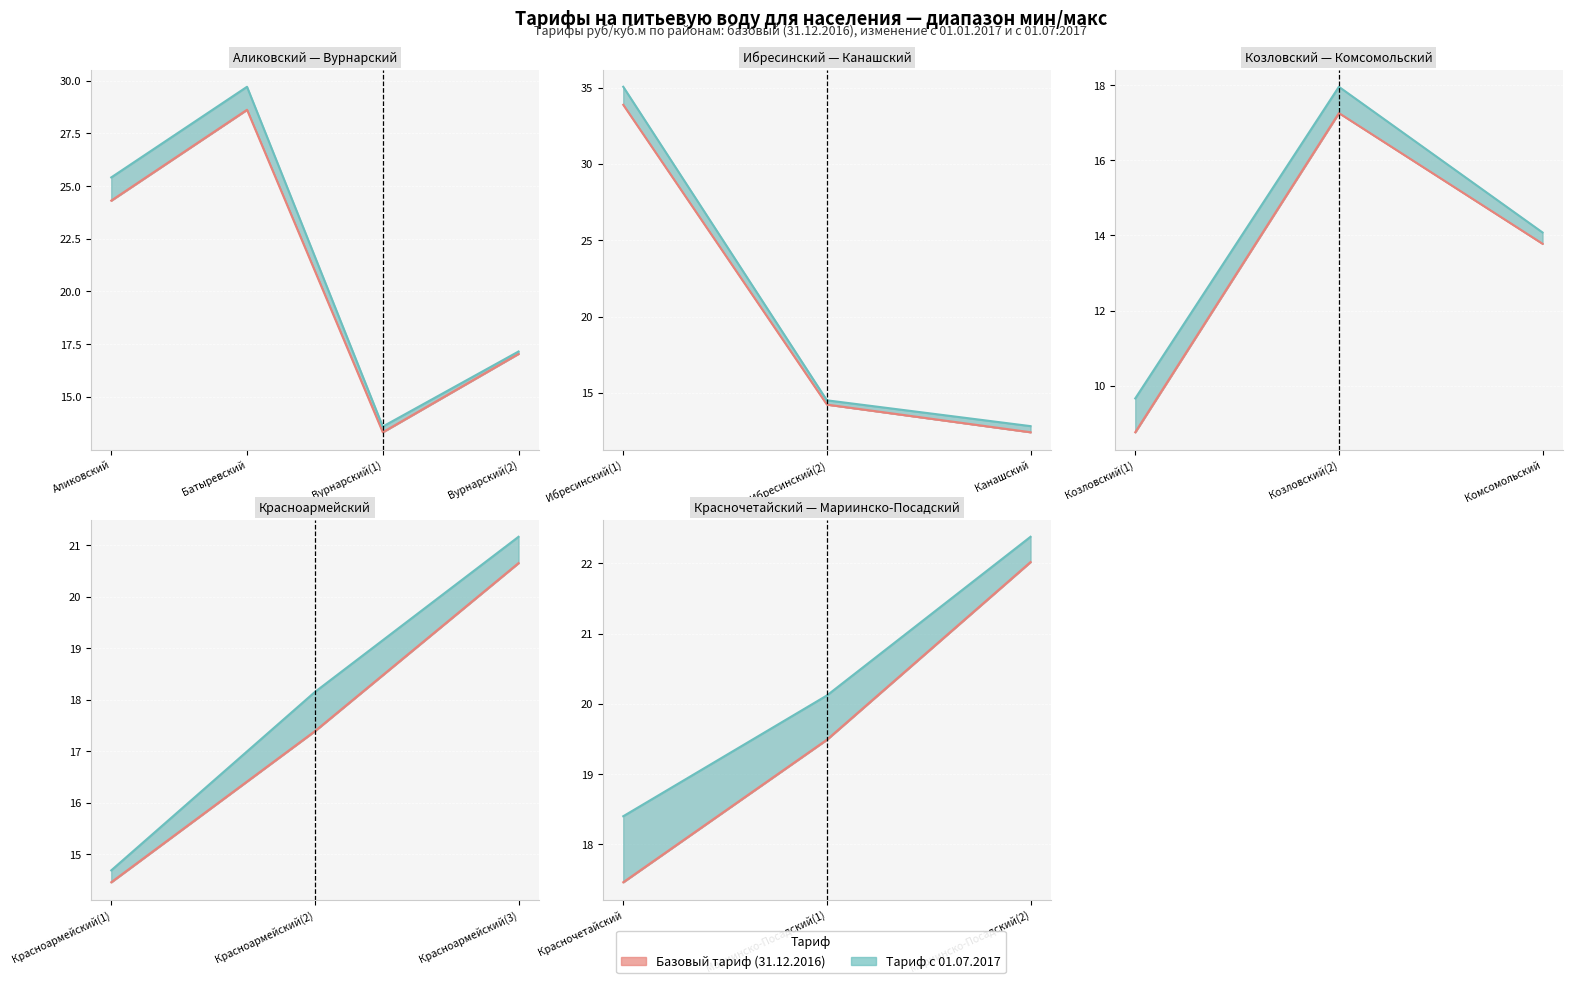

What position from the left is Мариинско-Посадский(1)?

2